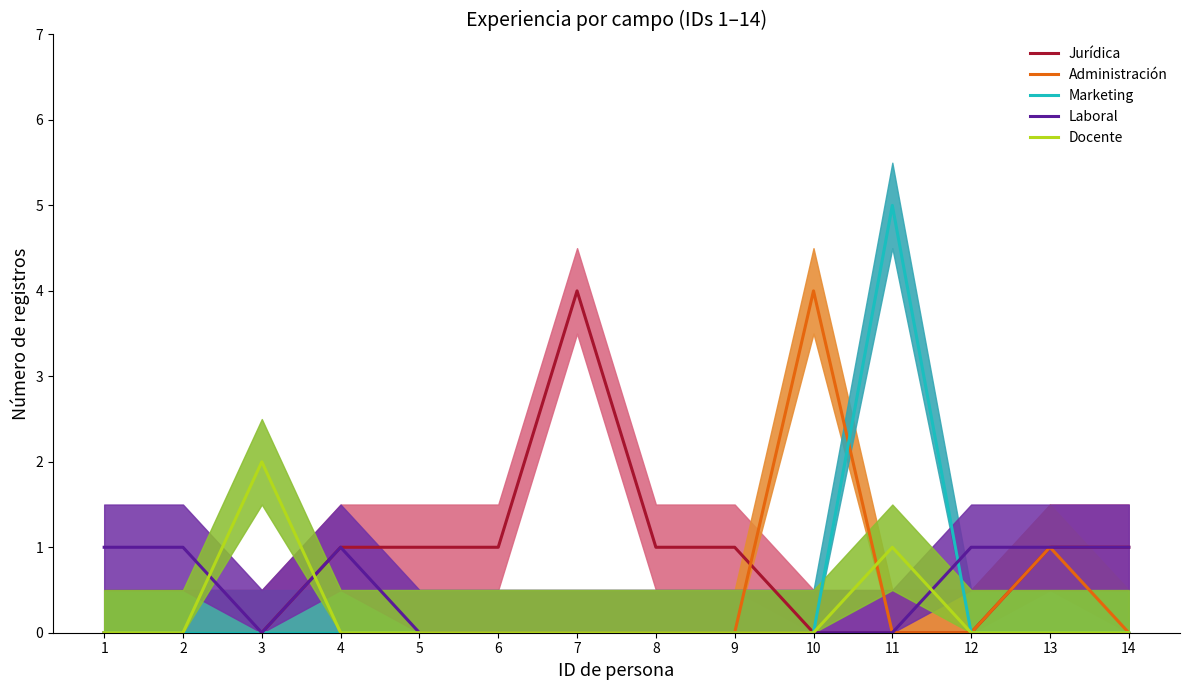

Reading left to right, extract all data points from this chart.

Jurídica: 1=0	2=0	3=0	4=1	5=1	6=1	7=4	8=1	9=1	10=0	11=0	12=0	13=1	14=1
Administración: 1=0	2=0	3=0	4=0	5=0	6=0	7=0	8=0	9=0	10=4	11=0	12=0	13=1	14=0
Marketing: 1=0	2=0	3=0	4=0	5=0	6=0	7=0	8=0	9=0	10=0	11=5	12=0	13=0	14=0
Laboral: 1=1	2=1	3=0	4=1	5=0	6=0	7=0	8=0	9=0	10=0	11=0	12=1	13=1	14=1
Docente: 1=0	2=0	3=2	4=0	5=0	6=0	7=0	8=0	9=0	10=0	11=1	12=0	13=0	14=0